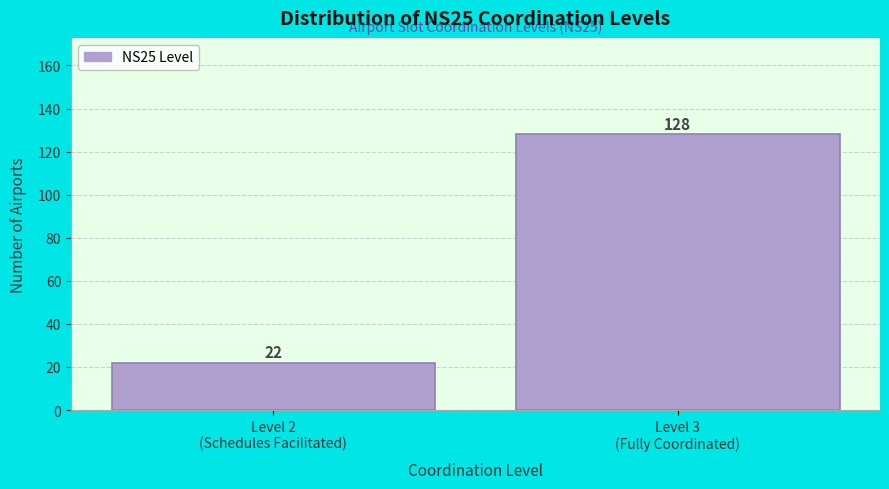

Reading left to right, what are all the values shown in this chart?

22	128